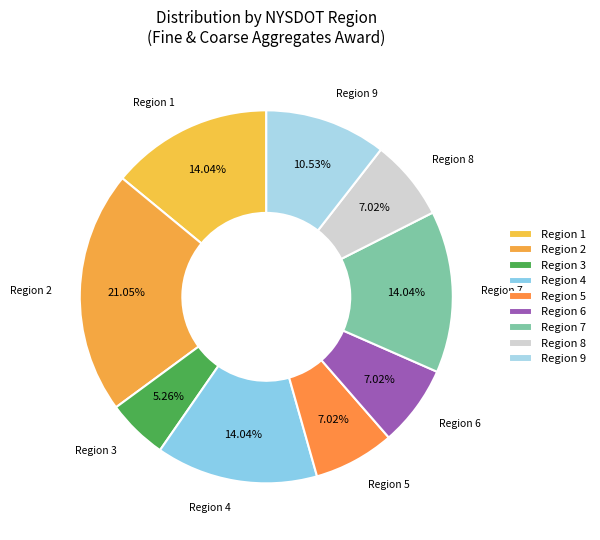

To the nearest percent, what is the difference between the largest and smallest slice percentages?

16%